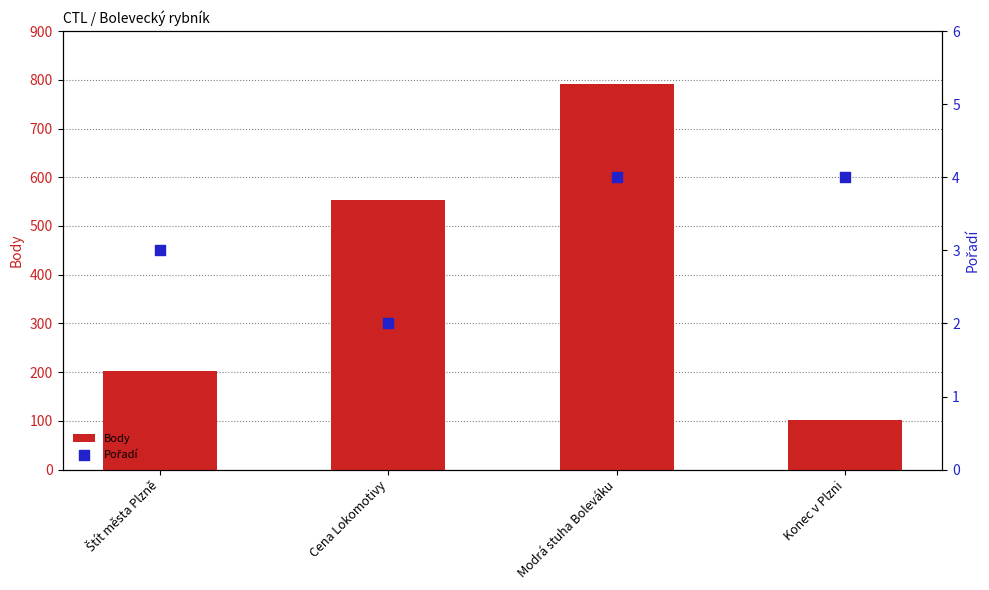

Which series has the widest spread of Y values?

Body